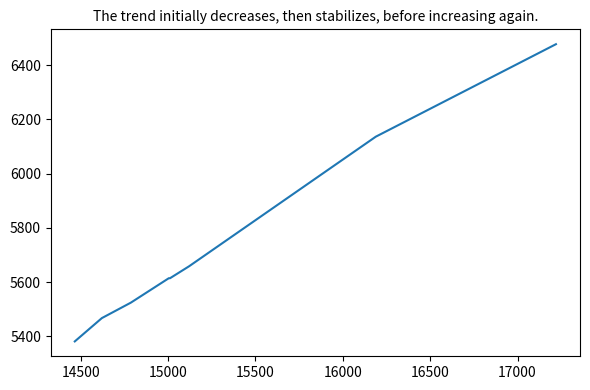

True or false: the data has more than 2 interior local peaks.

False